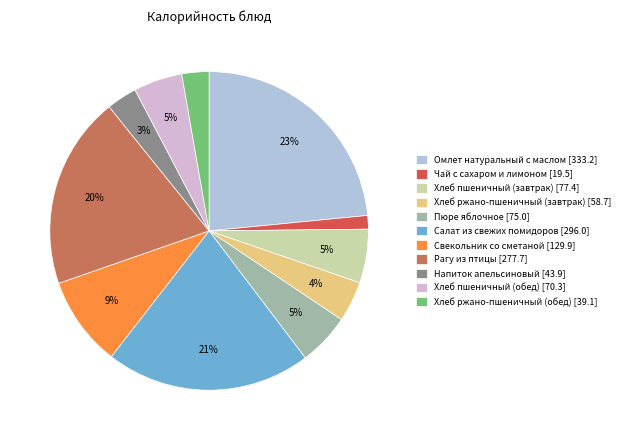

Is there any slice that represents more than half of the pie?

No